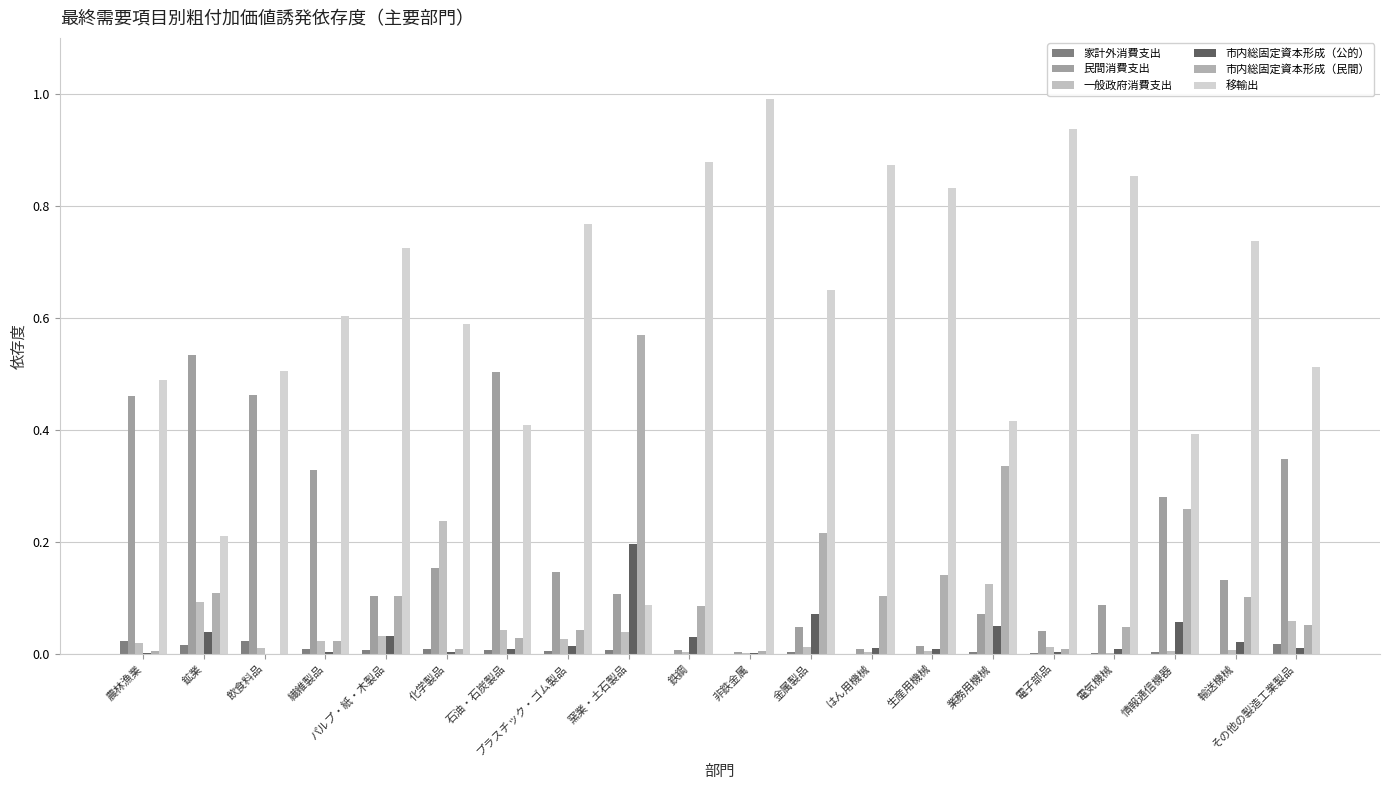

How many distinct data groups are displayed?

6